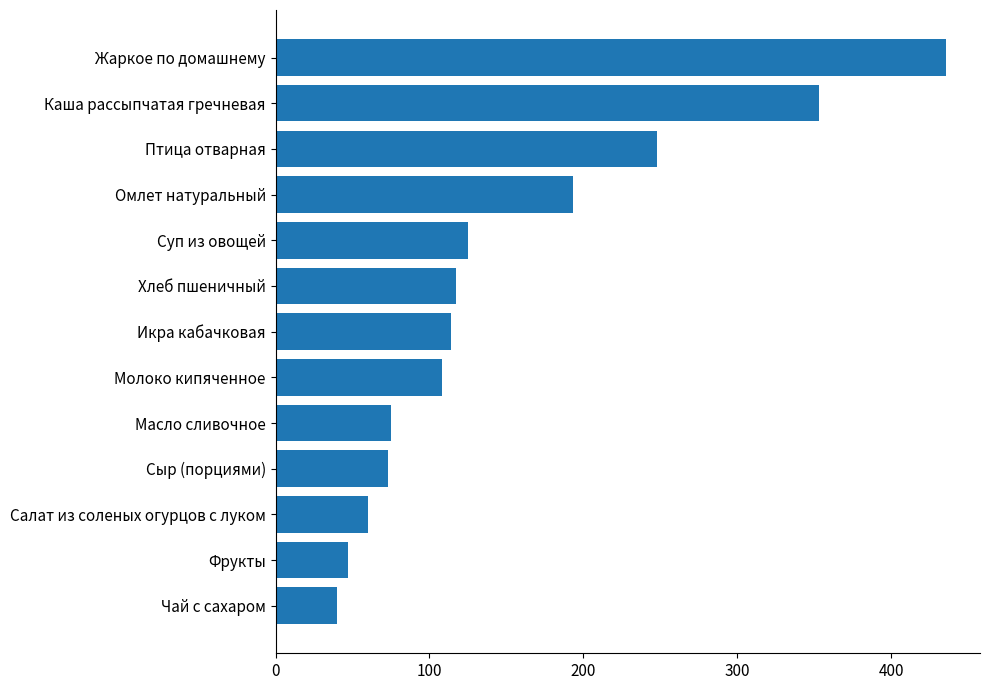

What is the change in value from Молоко кипяченное to Каша рассыпчатая гречневая?

+245.3